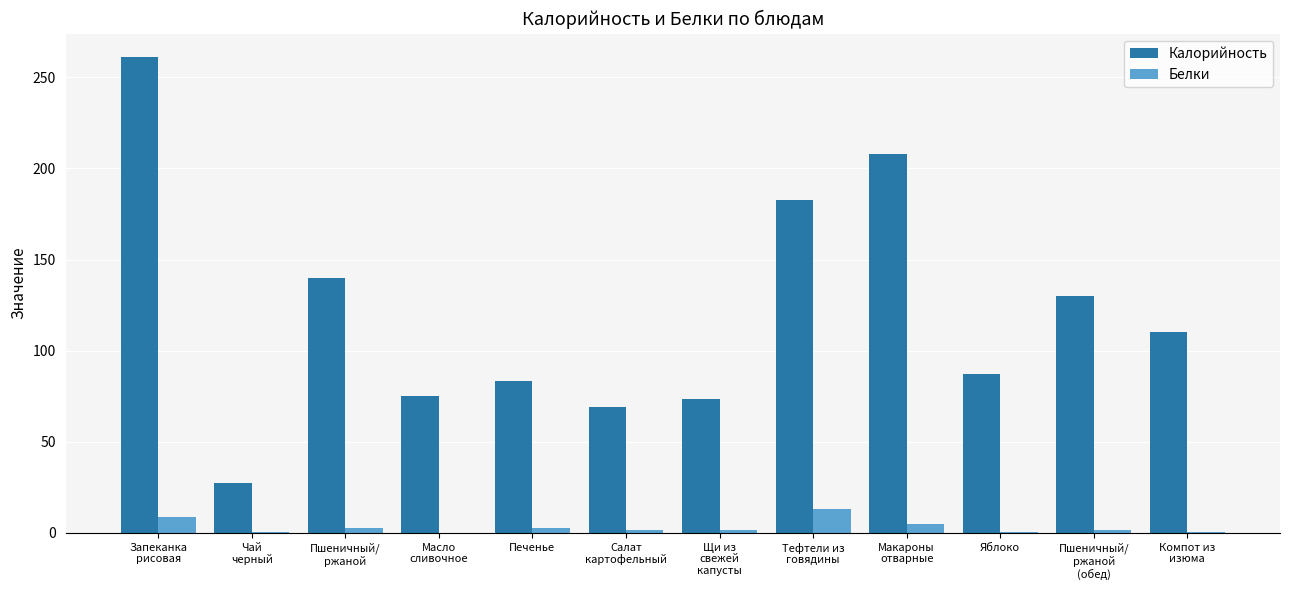

Which series has the largest total across all categories?

Калорийность